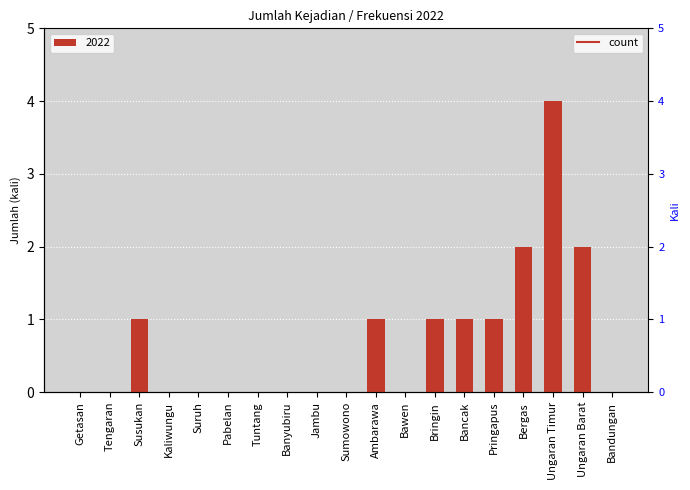

At which label is the value closest to 2?

Bergas